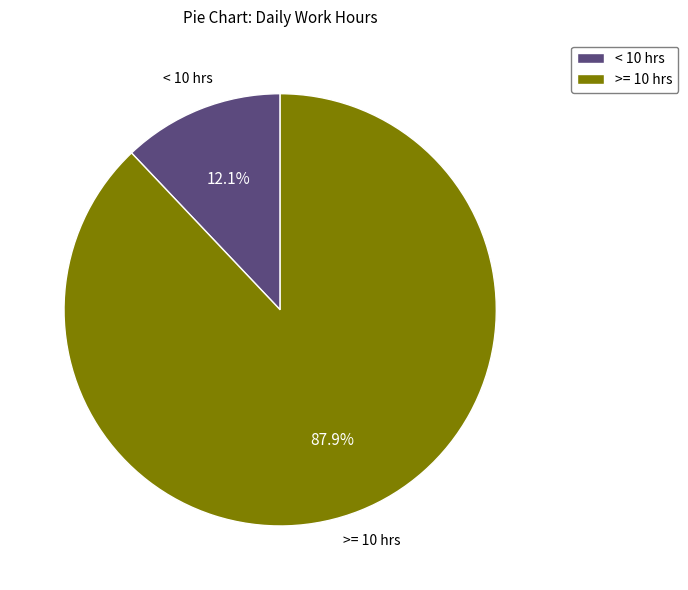

To the nearest percent, what is the average slice percentage?

50%